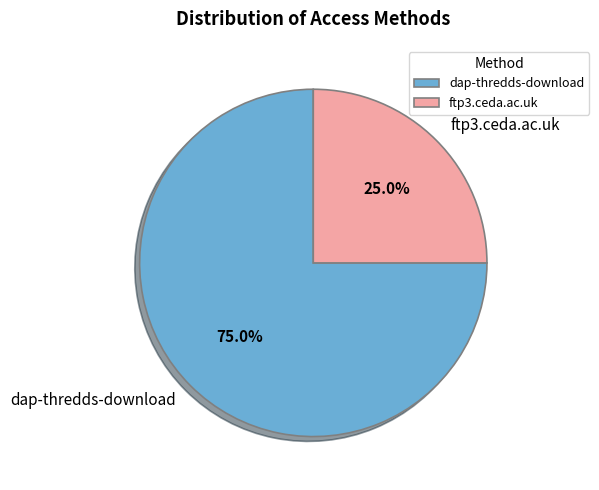

What percentage is the ftp3.ceda.ac.uk slice, to the nearest percent?

25%